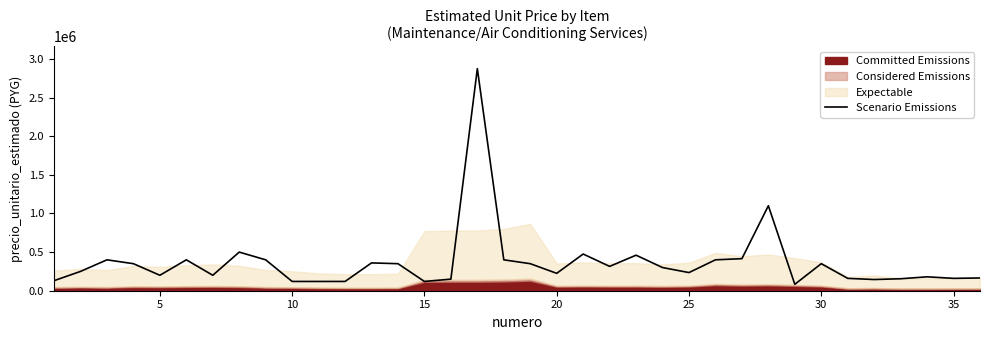

Count the number of categories in the chart.

36